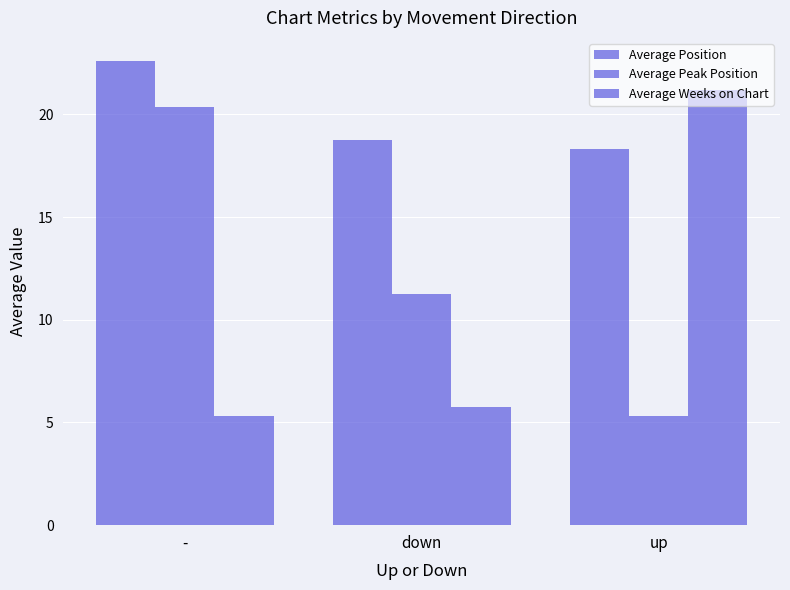

The Average Weeks on Chart series shows 3.3 at down. True or false?

False